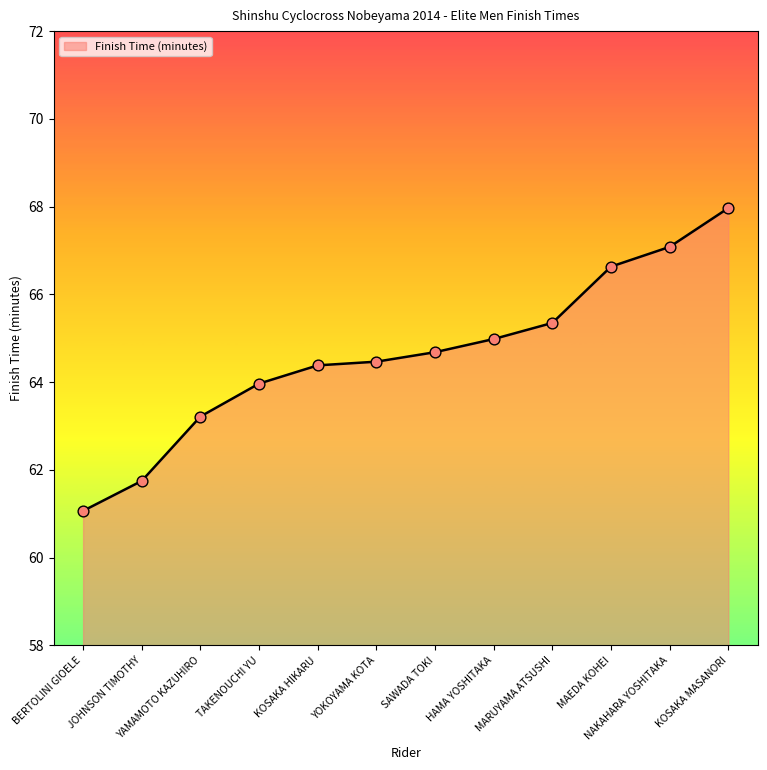

What is the ratio of the value at HAMA YOSHITAKA to the value at KOSAKA MASANORI?

1.0